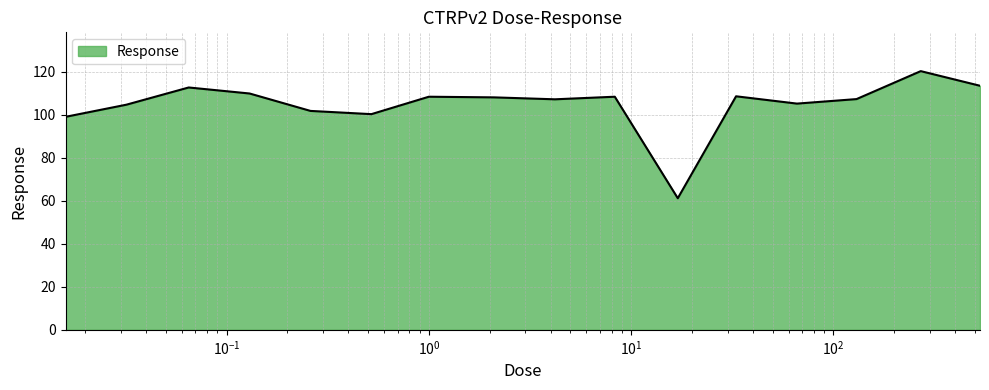

What is the minimum value shown in the chart?

61.2